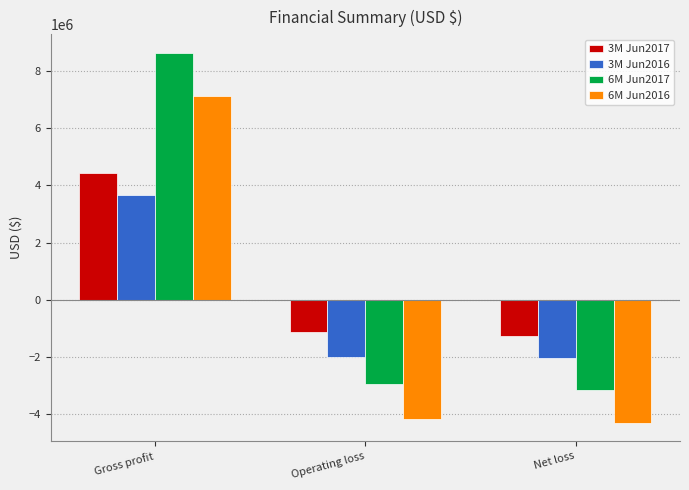

Reading left to right, transcribe all the data shown in this chart.

3M Jun2017: 4448061	-1130162	-1250653
3M Jun2016: 3654526	-1990836	-2048110
6M Jun2017: 8633813	-2925239	-3160005
6M Jun2016: 7140886	-4178203	-4292065